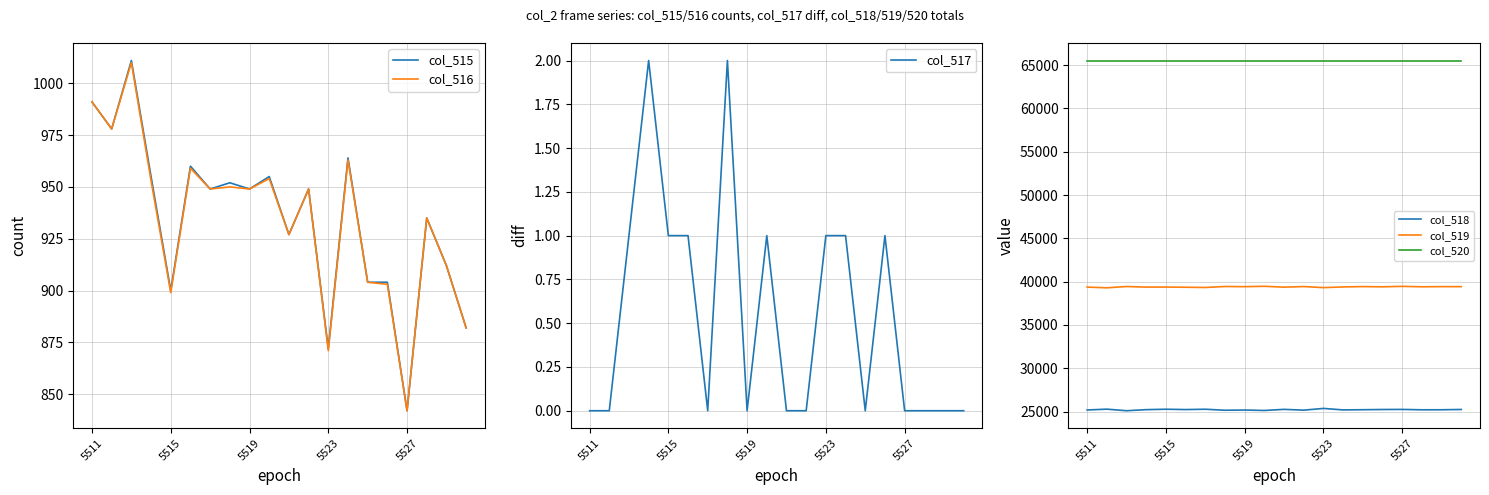

Count the number of categories in the chart.

20